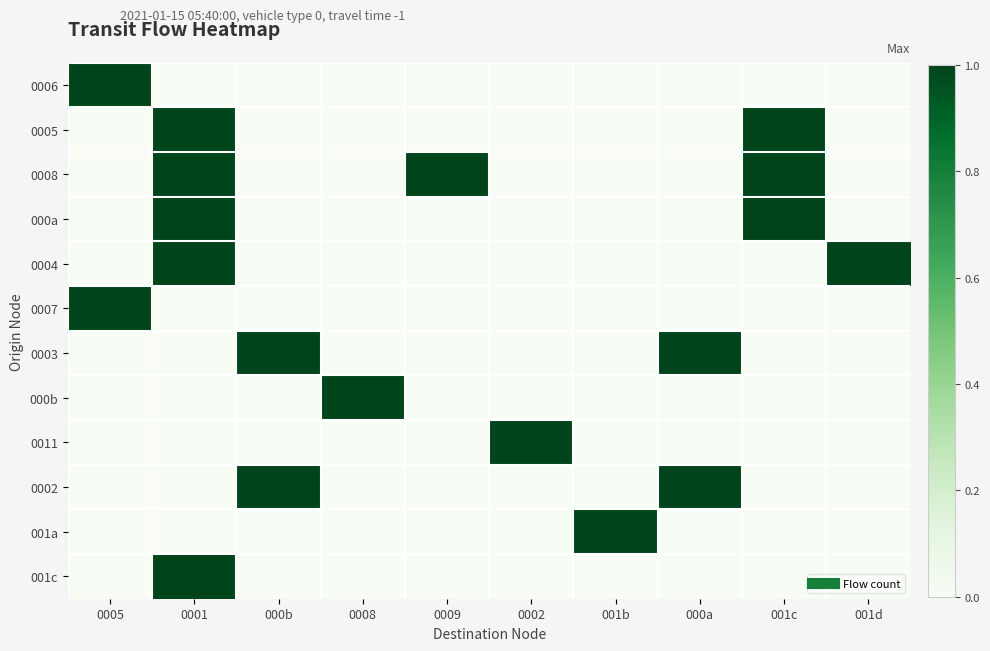

Reading left to right, what are all the values shown in this chart?

0006: 0005=1	0001=0	000b=0	0008=0	0009=0	0002=0	001b=0	000a=0	001c=0	001d=0
0005: 0005=0	0001=1	000b=0	0008=0	0009=0	0002=0	001b=0	000a=0	001c=1	001d=0
0008: 0005=0	0001=1	000b=0	0008=0	0009=1	0002=0	001b=0	000a=0	001c=1	001d=0
000a: 0005=0	0001=1	000b=0	0008=0	0009=0	0002=0	001b=0	000a=0	001c=1	001d=0
0004: 0005=0	0001=1	000b=0	0008=0	0009=0	0002=0	001b=0	000a=0	001c=0	001d=1
0007: 0005=1	0001=0	000b=0	0008=0	0009=0	0002=0	001b=0	000a=0	001c=0	001d=0
0003: 0005=0	0001=0	000b=1	0008=0	0009=0	0002=0	001b=0	000a=1	001c=0	001d=0
000b: 0005=0	0001=0	000b=0	0008=1	0009=0	0002=0	001b=0	000a=0	001c=0	001d=0
0011: 0005=0	0001=0	000b=0	0008=0	0009=0	0002=1	001b=0	000a=0	001c=0	001d=0
0002: 0005=0	0001=0	000b=1	0008=0	0009=0	0002=0	001b=0	000a=1	001c=0	001d=0
001a: 0005=0	0001=0	000b=0	0008=0	0009=0	0002=0	001b=1	000a=0	001c=0	001d=0
001c: 0005=0	0001=1	000b=0	0008=0	0009=0	0002=0	001b=0	000a=0	001c=0	001d=0